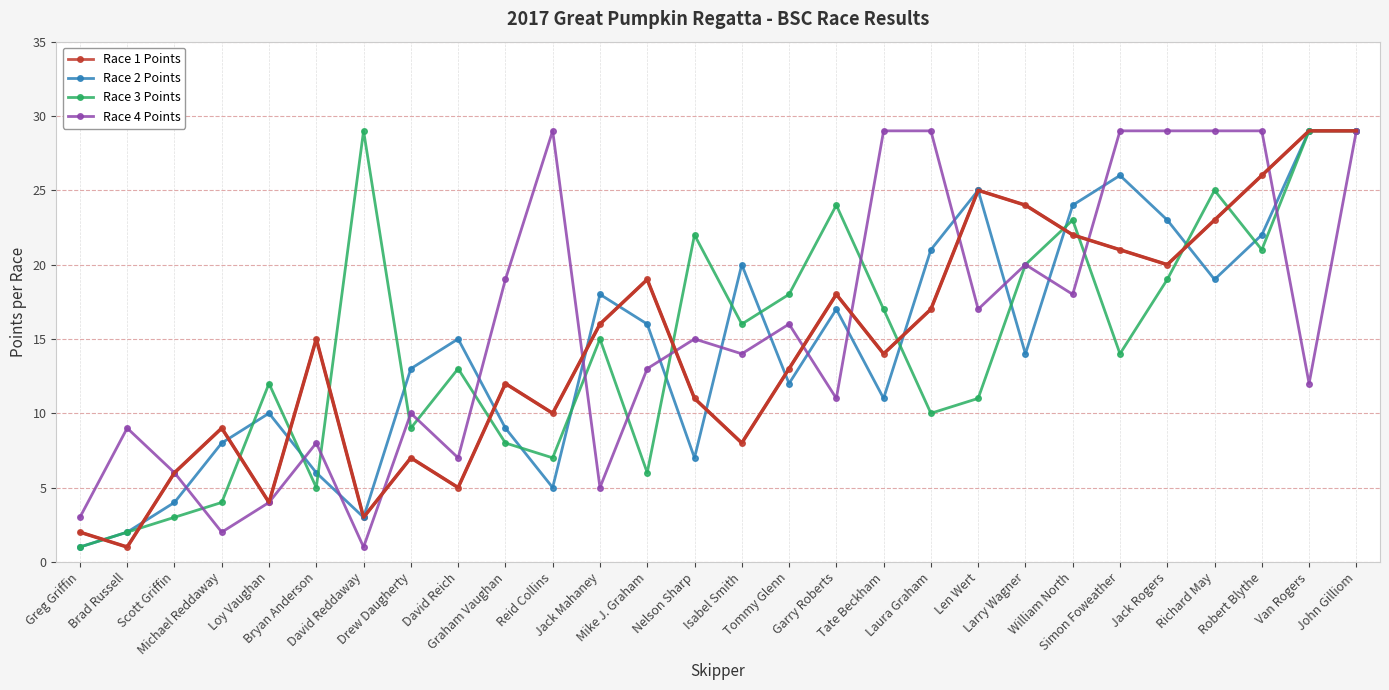

What is the maximum value shown in the chart?

29